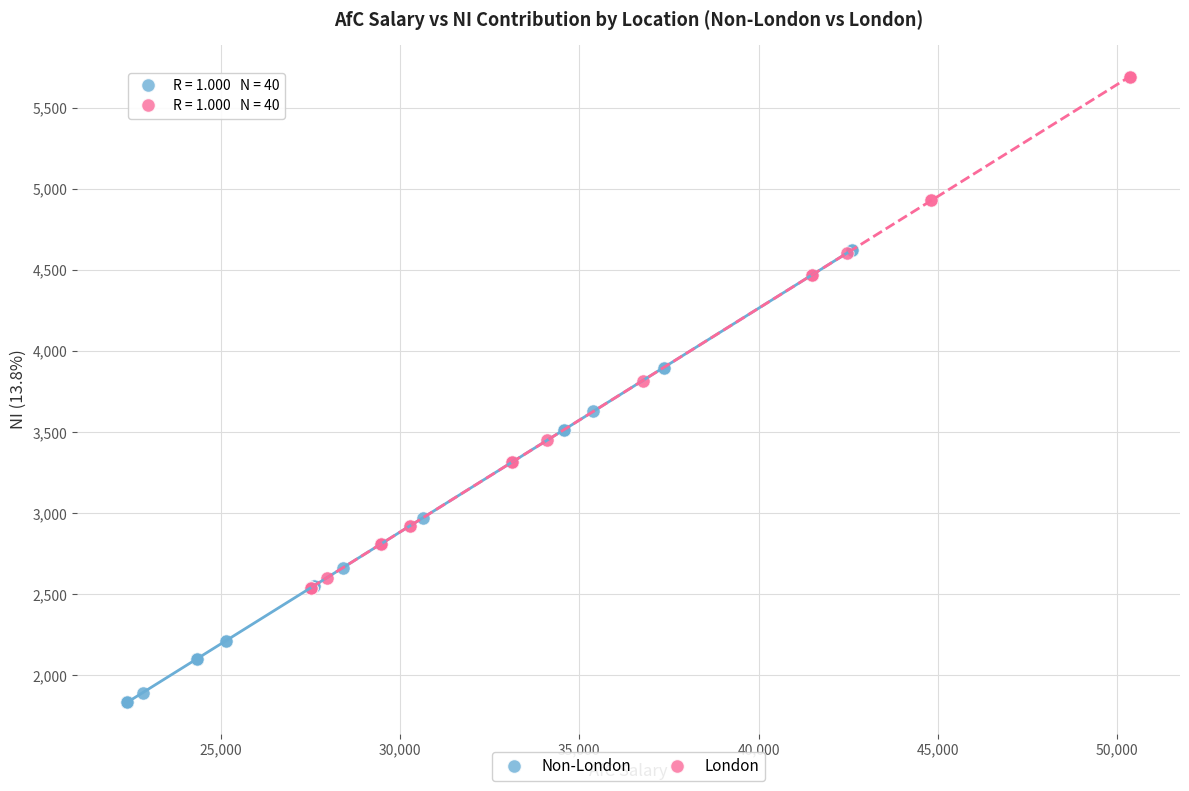

Which series has the largest Y range (max minus min)?

London